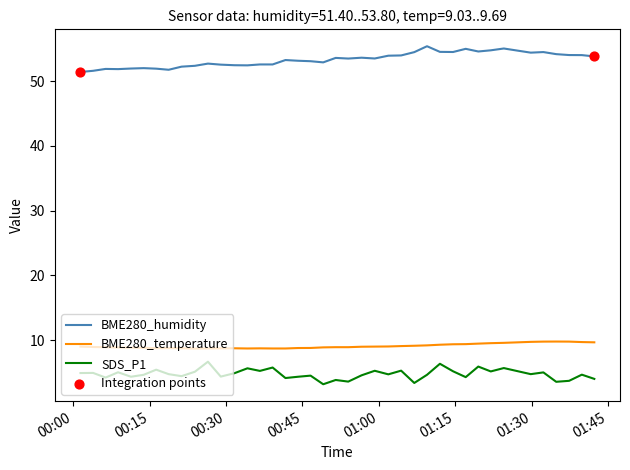

What is the maximum value for BME280_humidity?

55.4